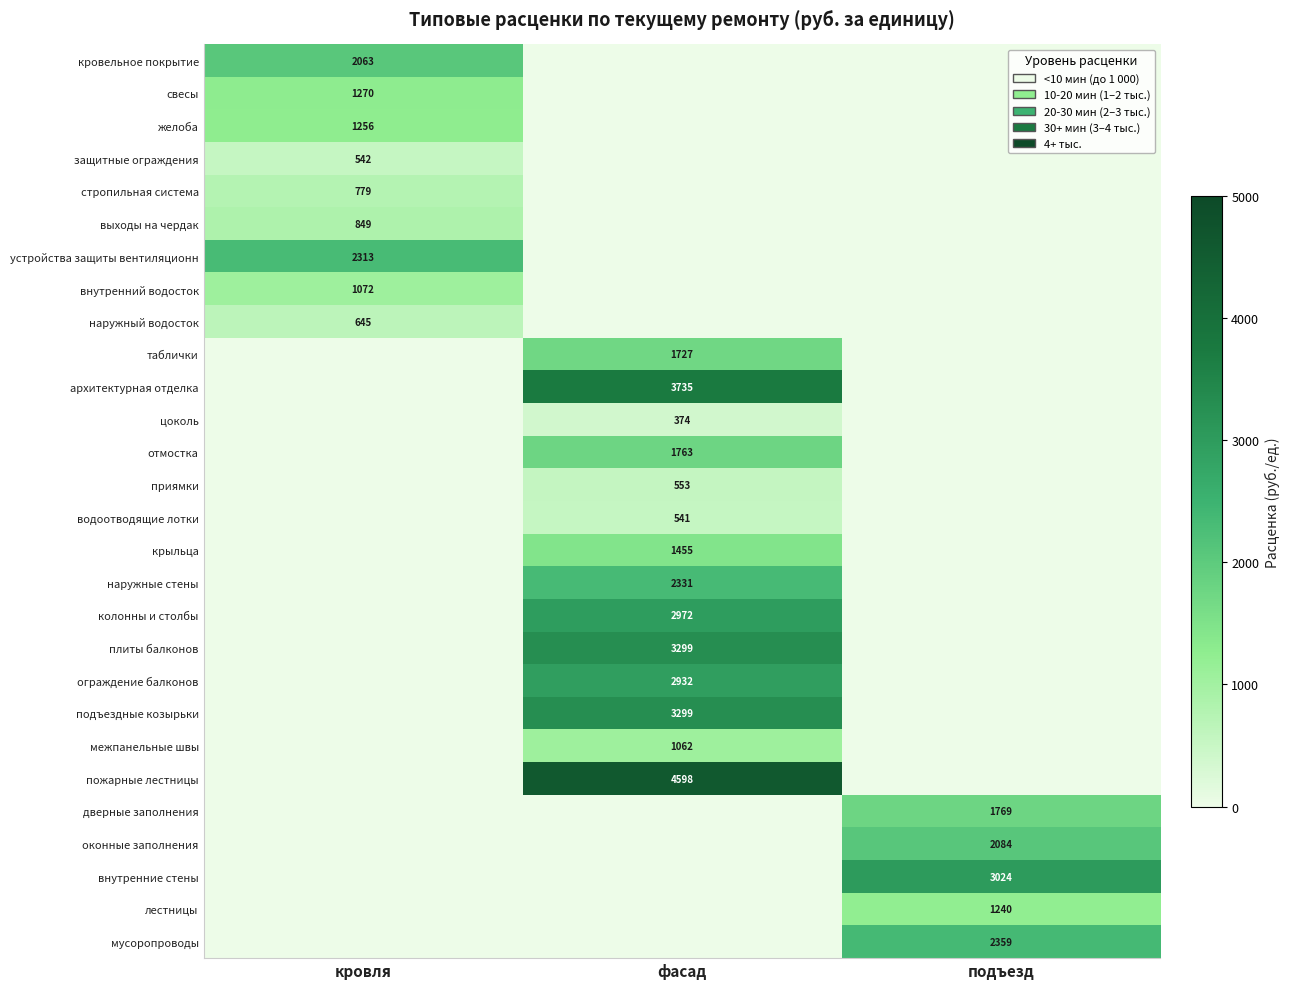

The внутренние стены series shows 5331 at подъезд. True or false?

False